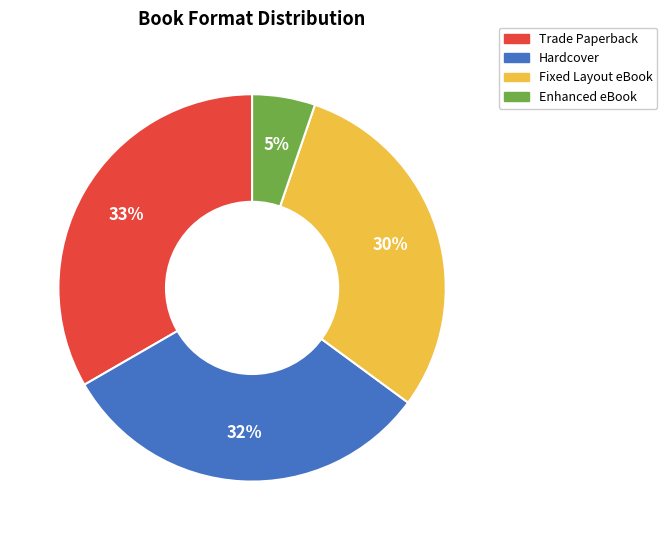

Count the number of slices in the pie.

4